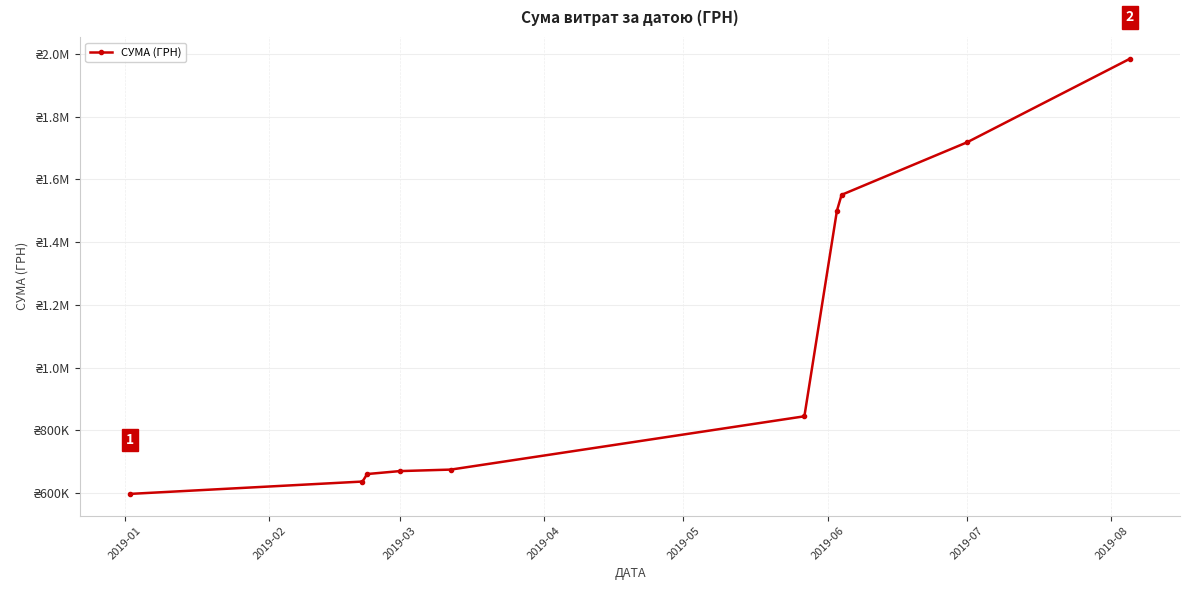

How many values are below 844630?

5